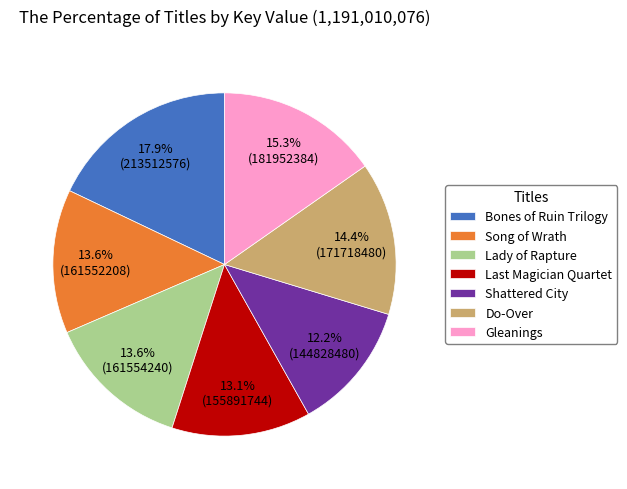

How many segments does this pie chart have?

7